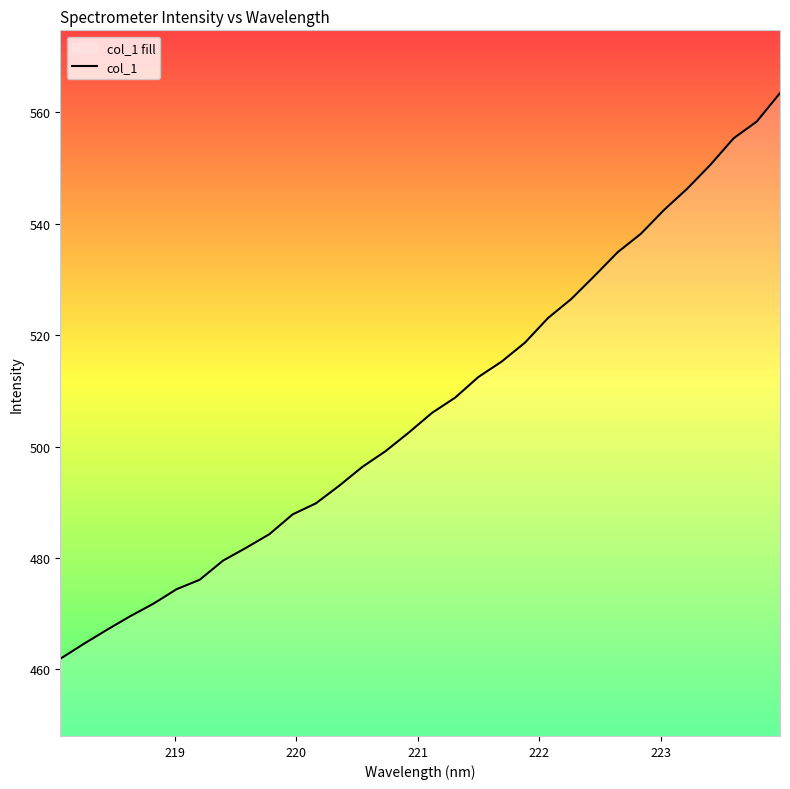

What is the minimum value shown in the chart?

461.9